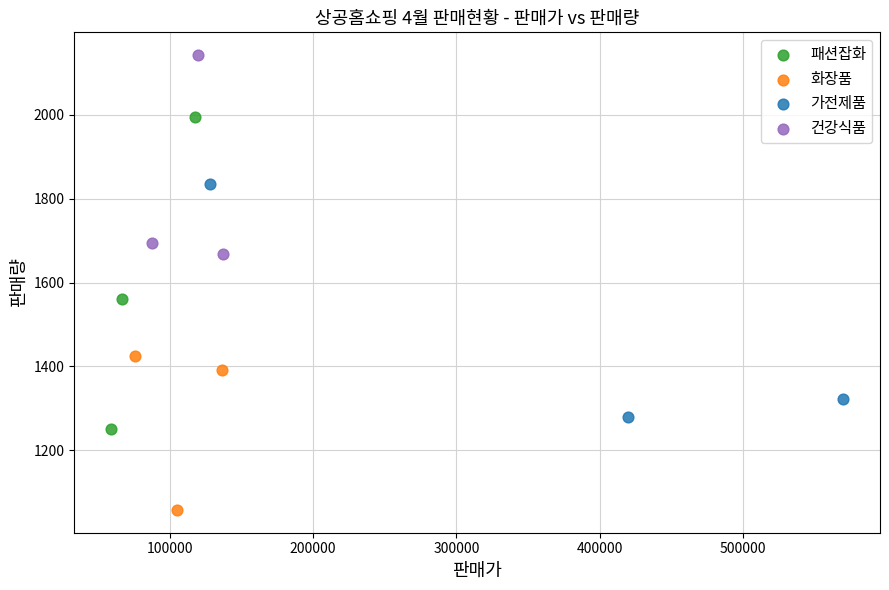

Which series reaches the minimum Y coordinate?

화장품